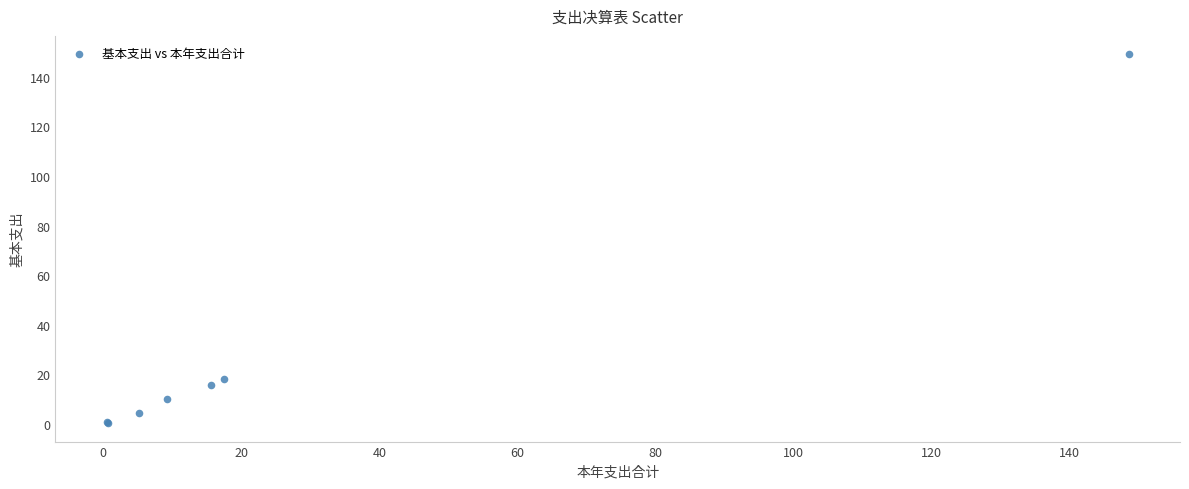

What Y value in the scatter plot is closest to 74?

18.3